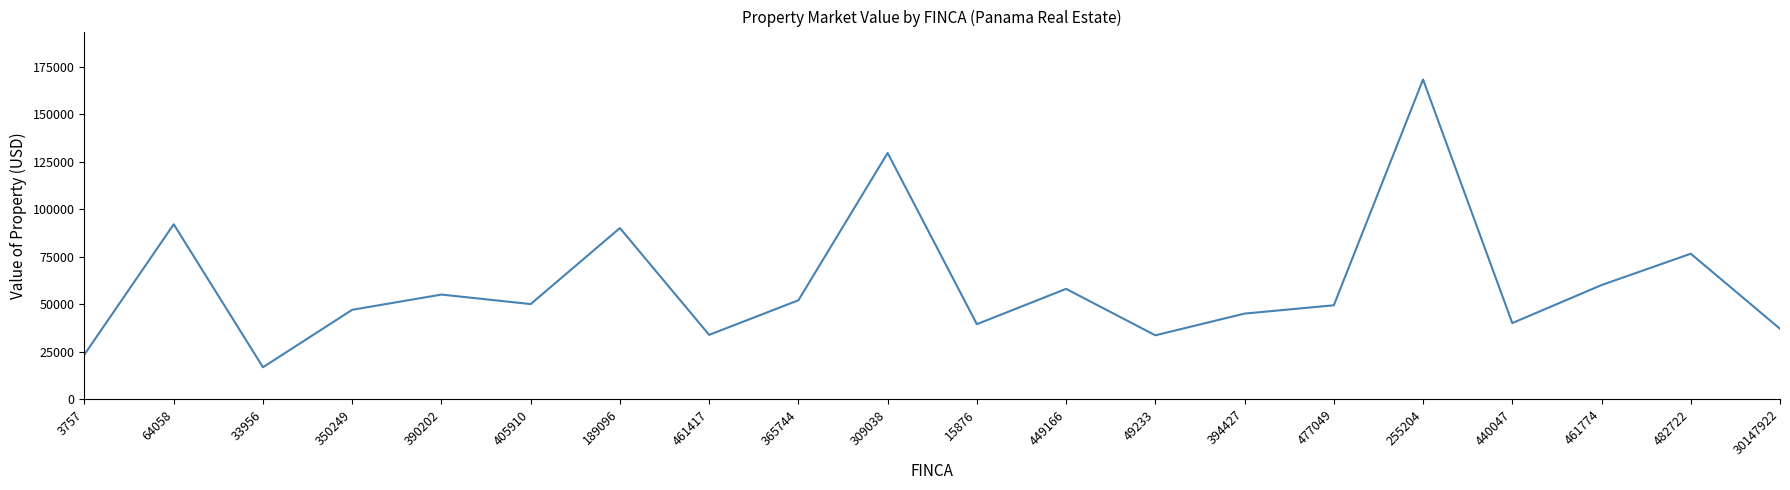

What is the greatest value displayed?

168168.0